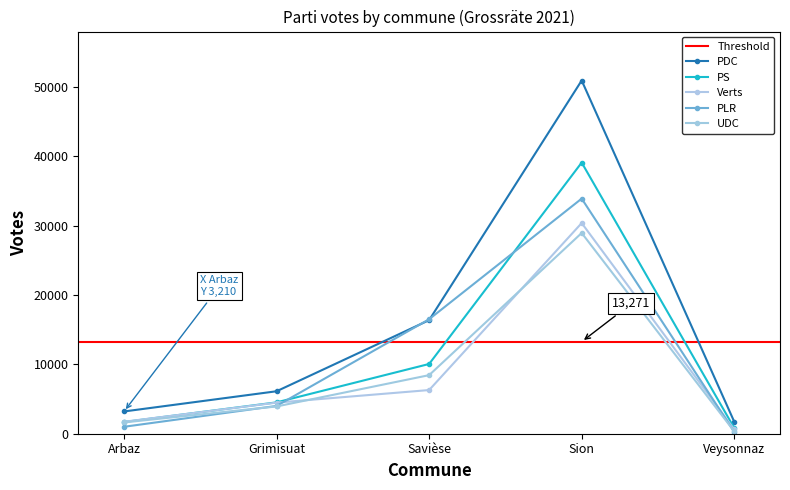

At which category is the sum across all series the highest?

Sion